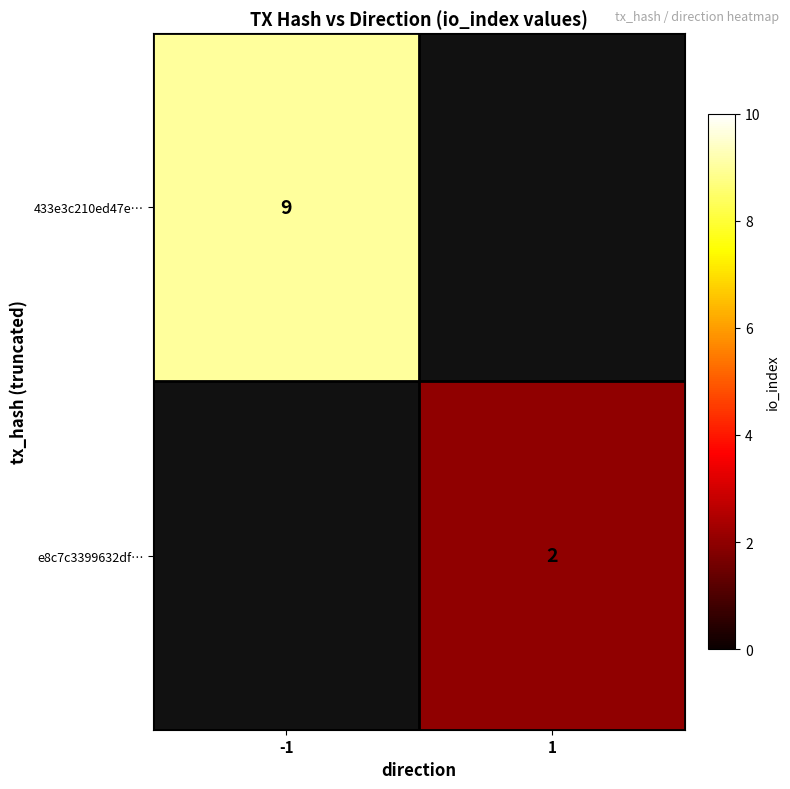

Is it true that e8c7c3399632df… equals 2 at 1?

True